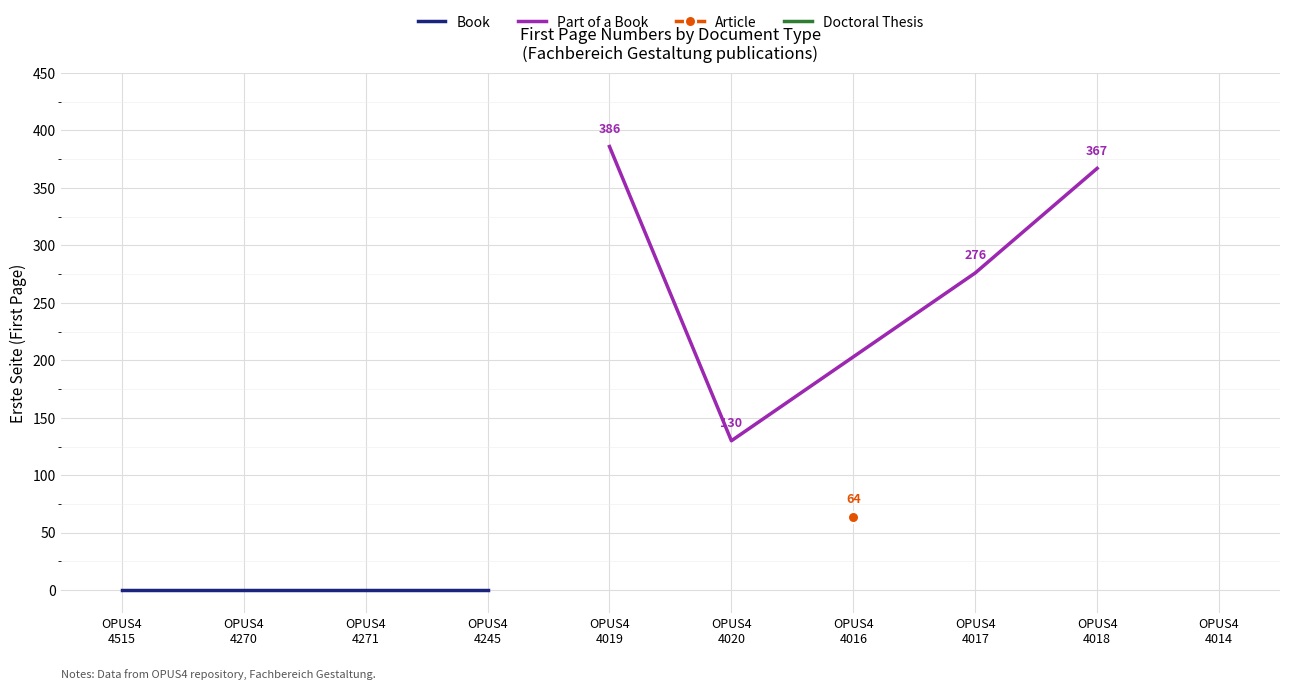

At which label is Part of a Book closest to 258?

OPUS4
4017